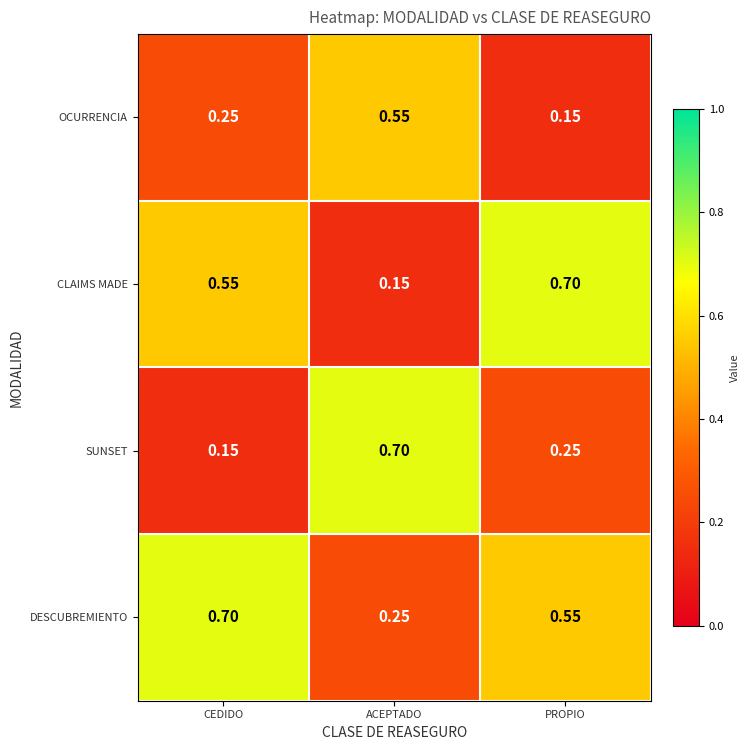

At CEDIDO, list the series in order from smallest to largest.

SUNSET, OCURRENCIA, CLAIMS MADE, DESCUBREMIENTO